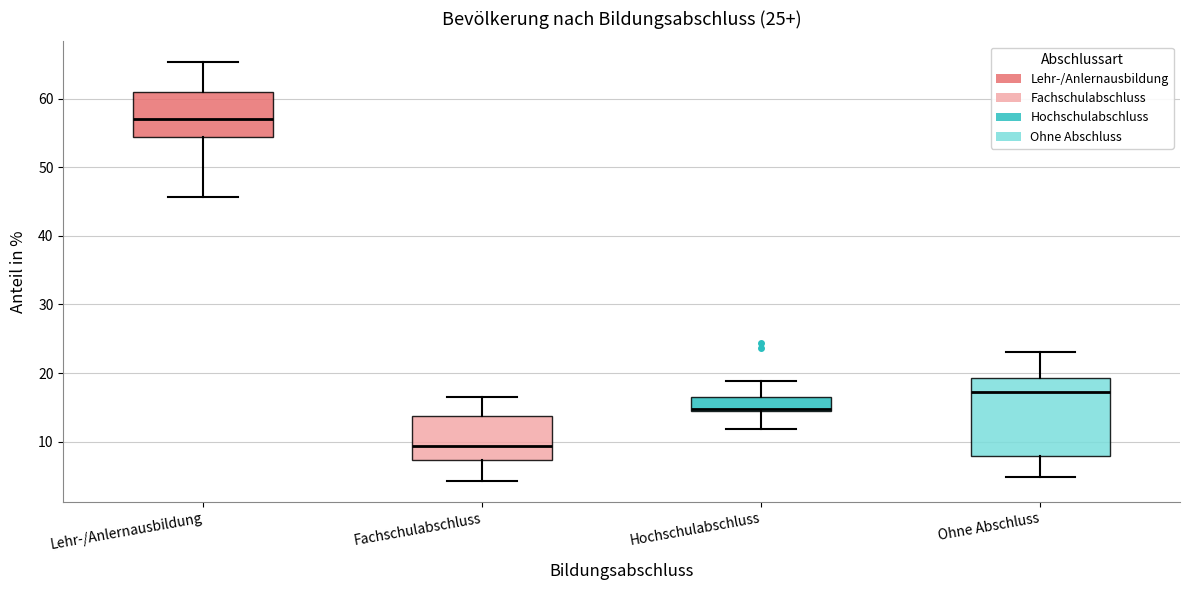

Which box has the highest median line?

Lehr-/Anlernausbildung